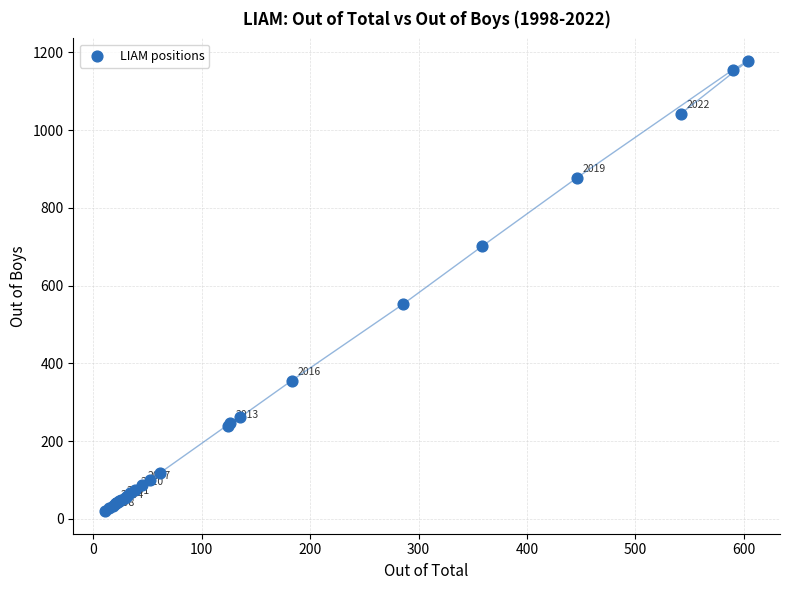

What Y value in the scatter plot is closest to 599?

553